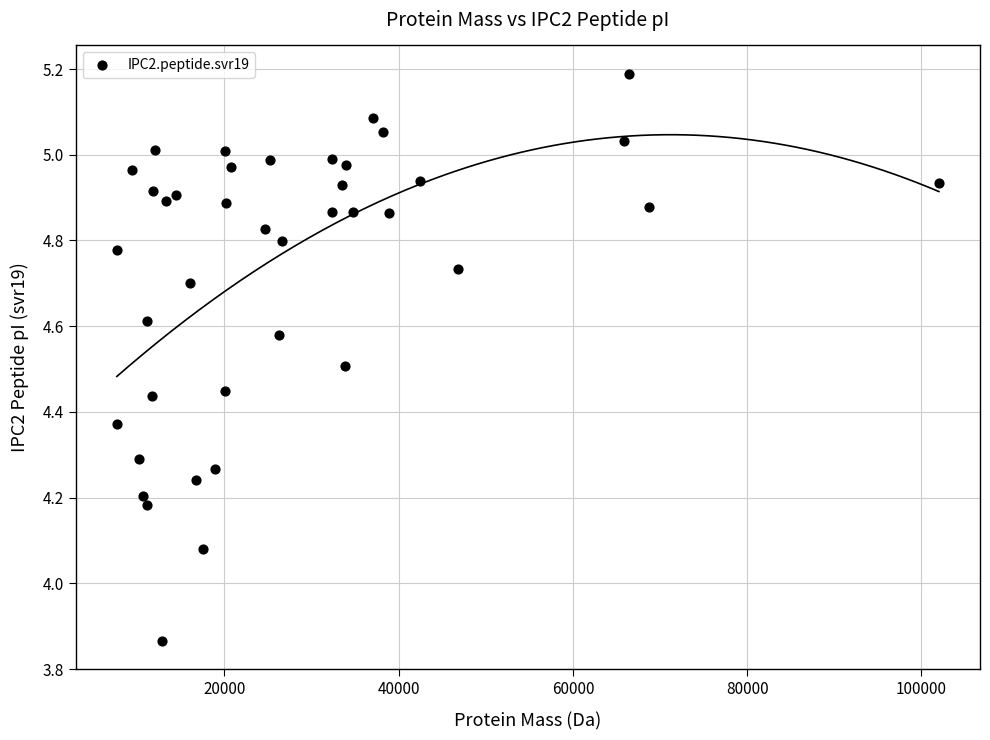

What is the range of X values (max minus min)?

94335.6